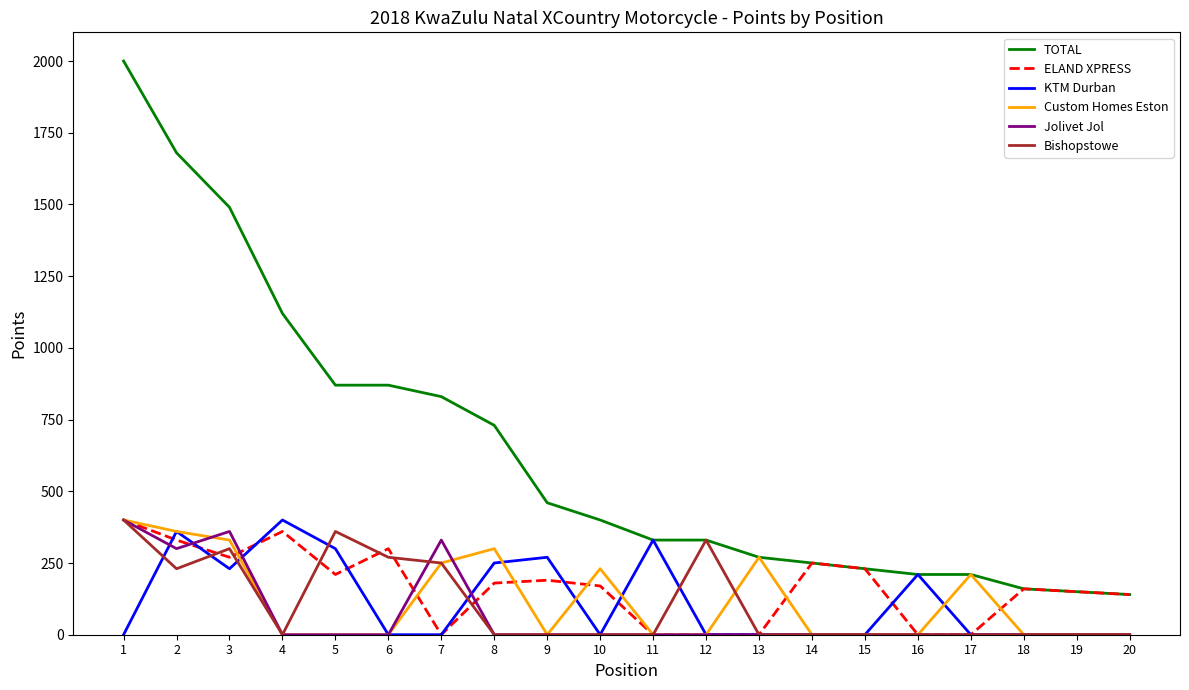

Which series has the widest spread of values?

TOTAL